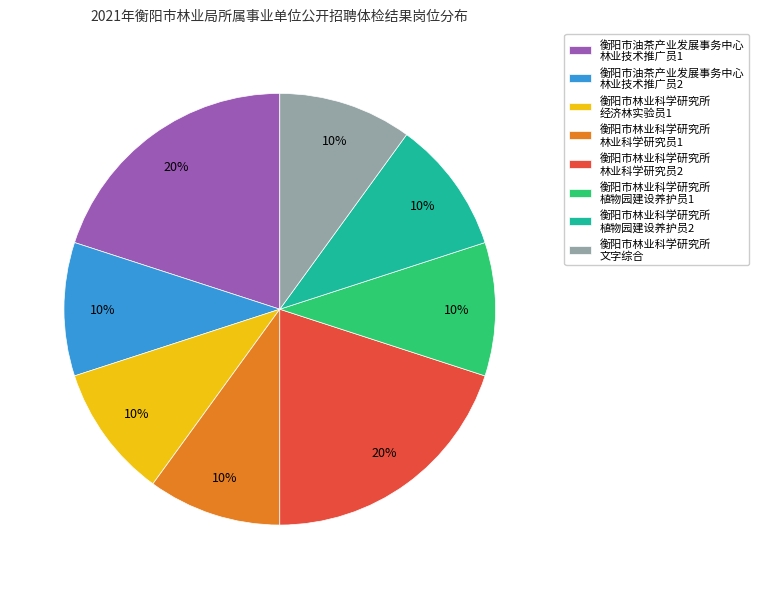

Between 衡阳市林业科学研究所 植物园建设养护员1 and 衡阳市林业科学研究所 林业科学研究员2, which is larger?

衡阳市林业科学研究所 林业科学研究员2